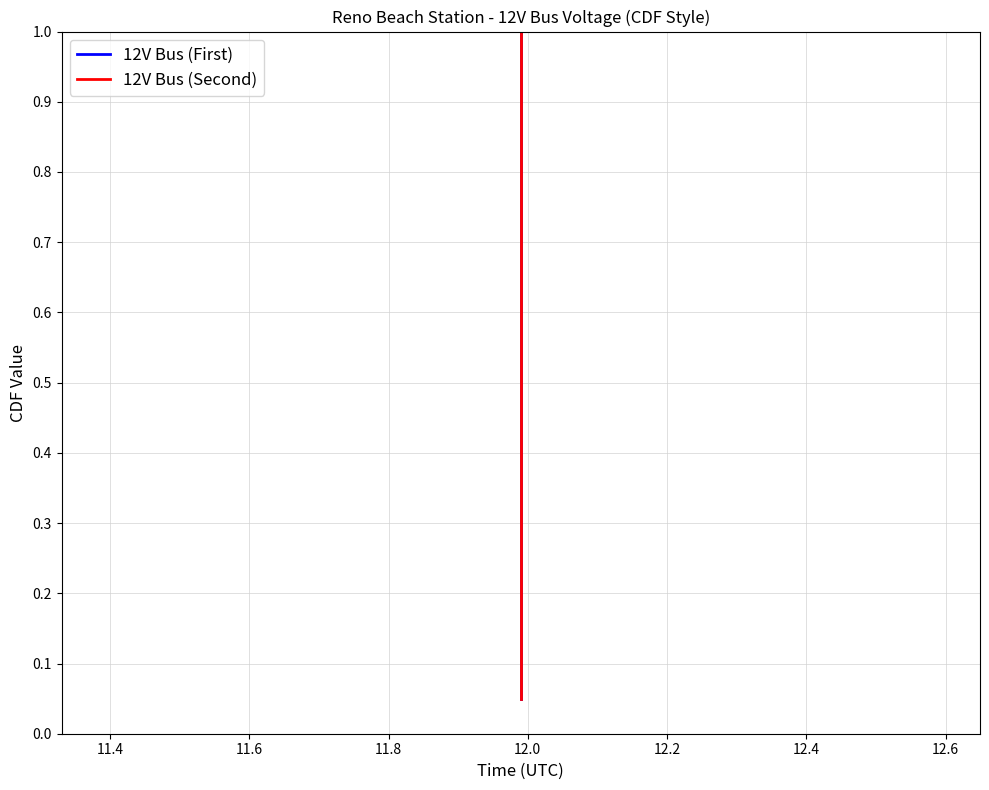

The 12V Bus (First) series shows 0.2 at 12.8. True or false?

False